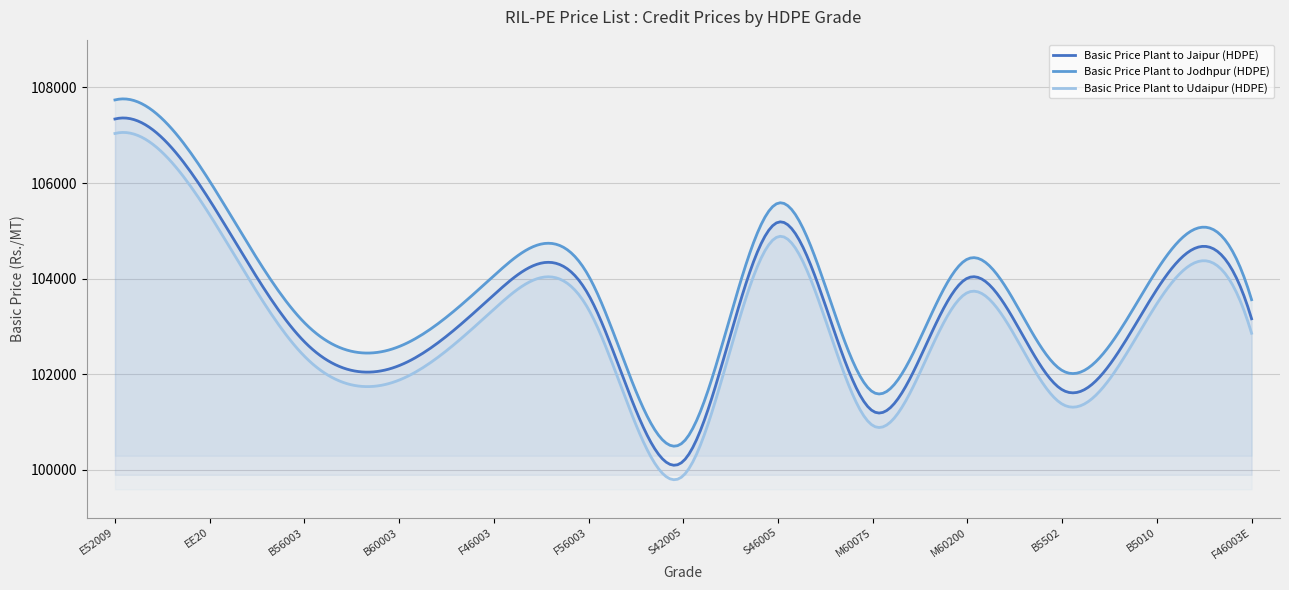

At which category does Basic Price Plant to Jodhpur (HDPE) reach its first local valley?

B60003